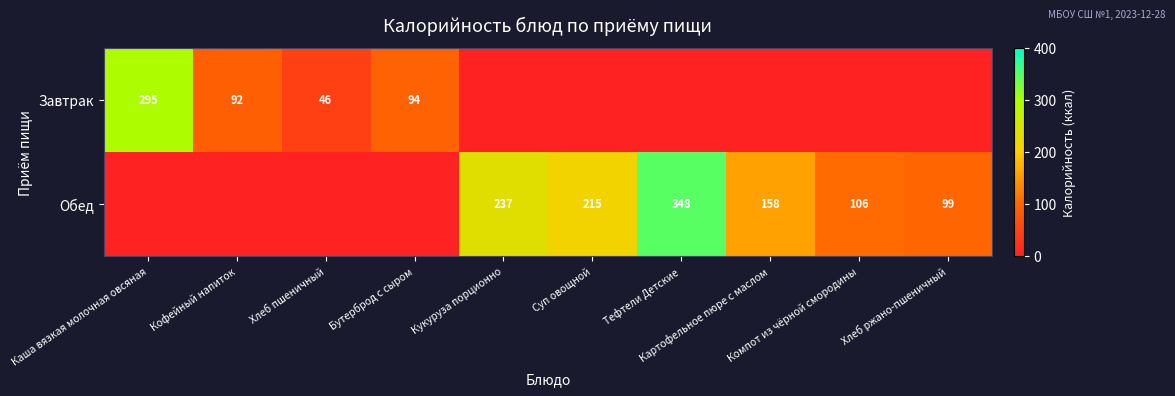

Between Бутерброд с сыром and Суп овощной, which series saw the biggest shift?

Обед